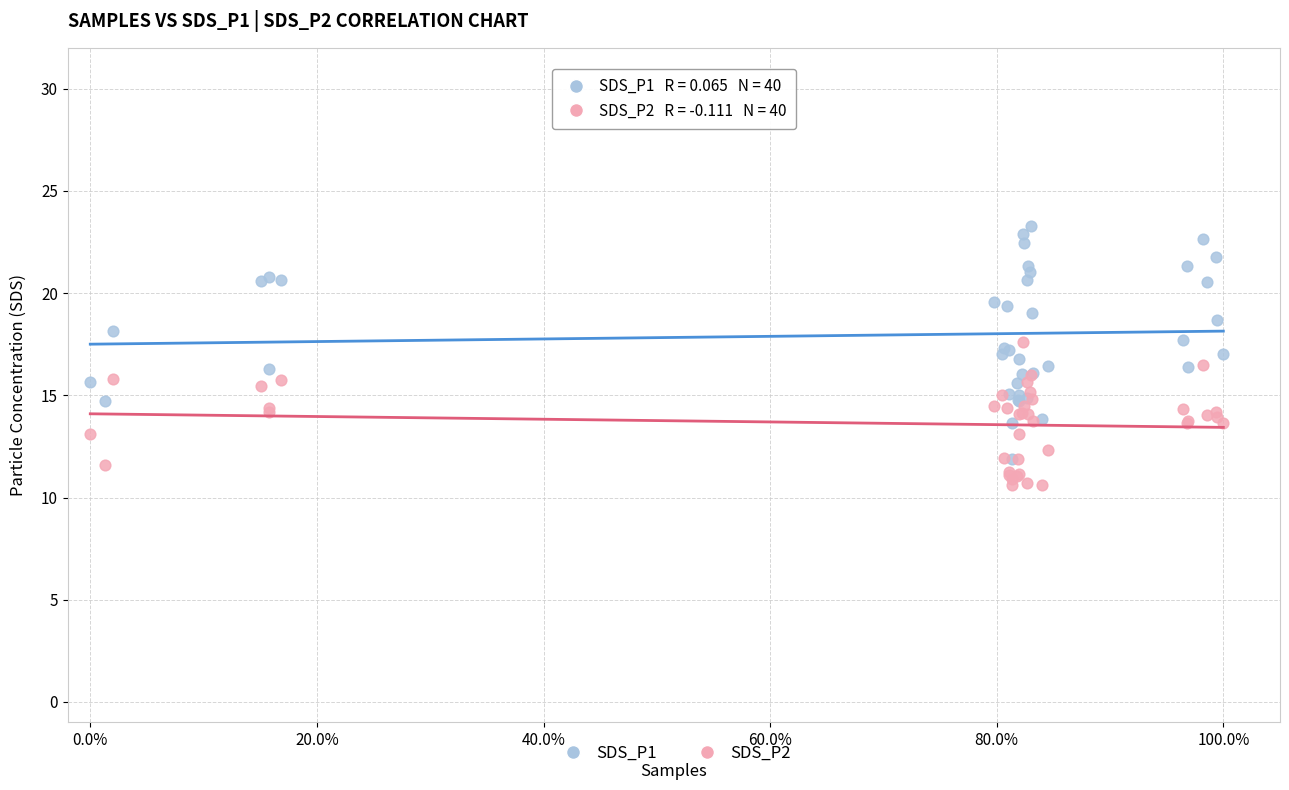

Which series reaches the minimum Y coordinate?

SDS_P2